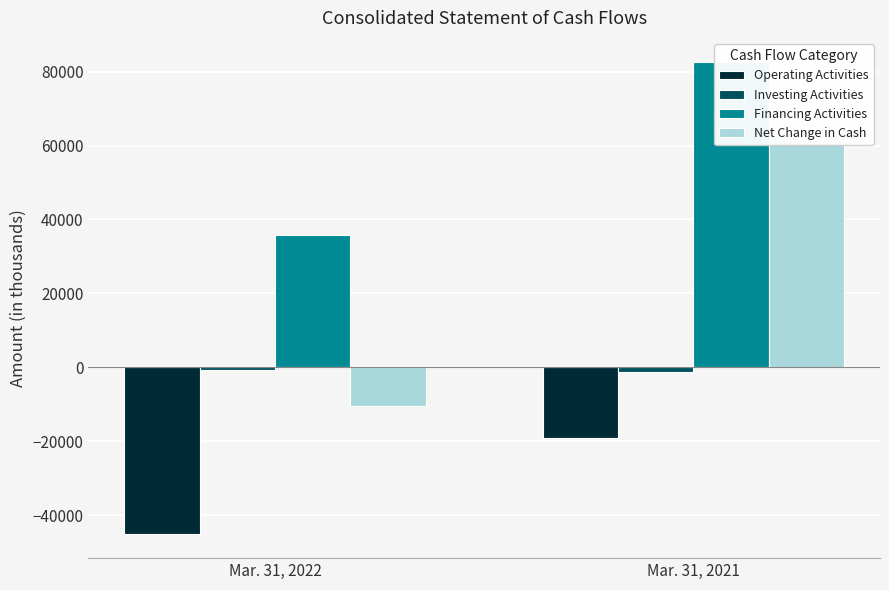

How many groups of bars are there?

2